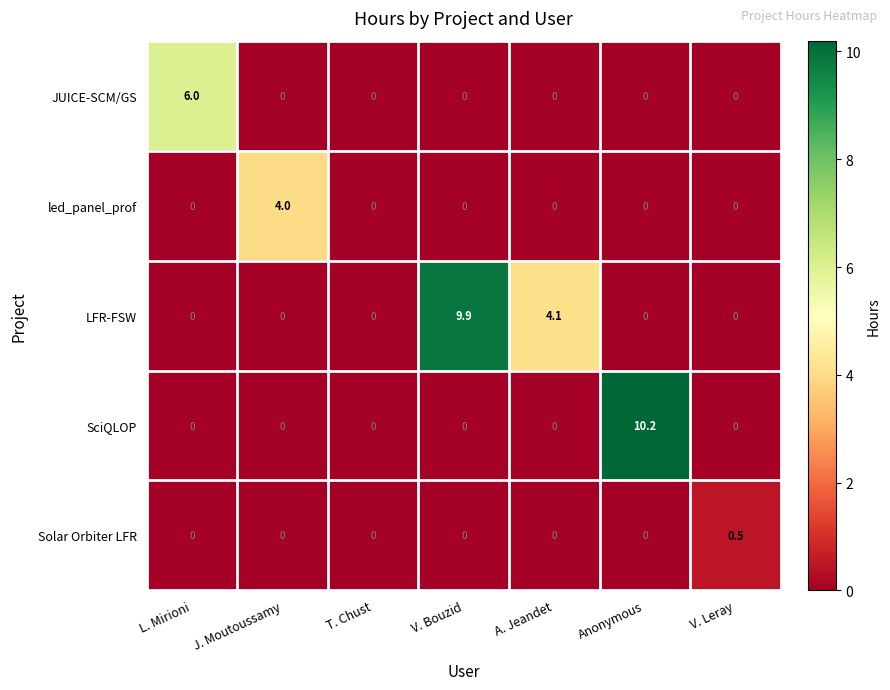

What is the total value across all series at J. Moutoussamy?

4.0